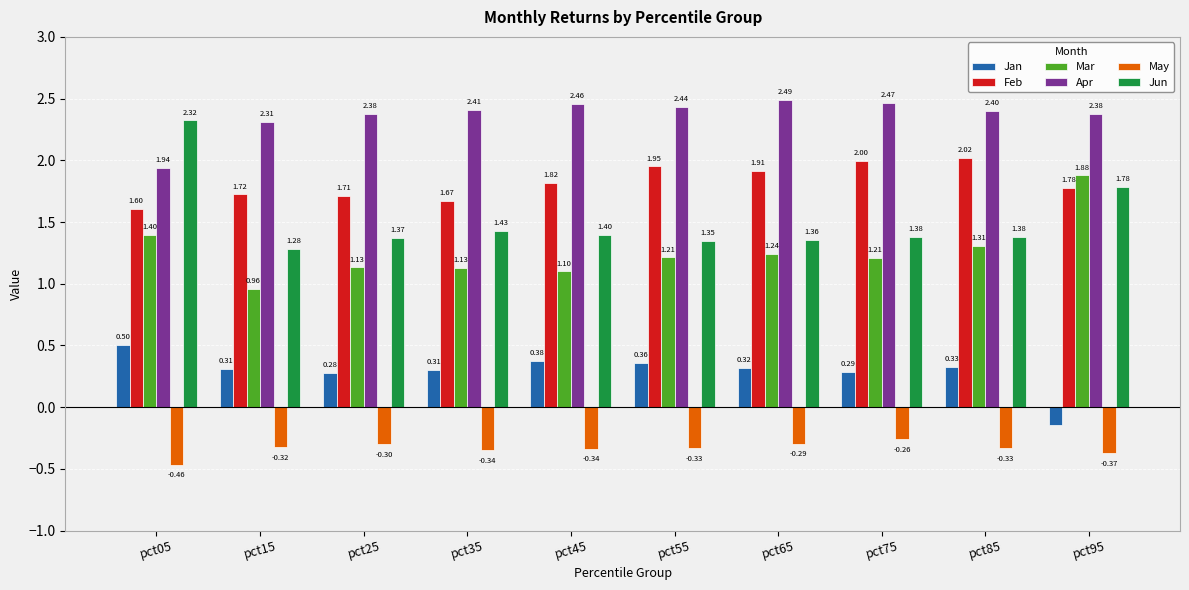

How many bars are there in total?

60